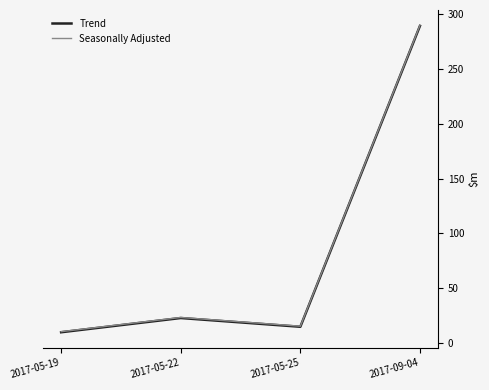

Reading right to left, list all the values displayed in this chart.

Trend: 289.5	14.5	22.5	9.5
Seasonally Adjusted: 290.0	15.0	23.0	10.0